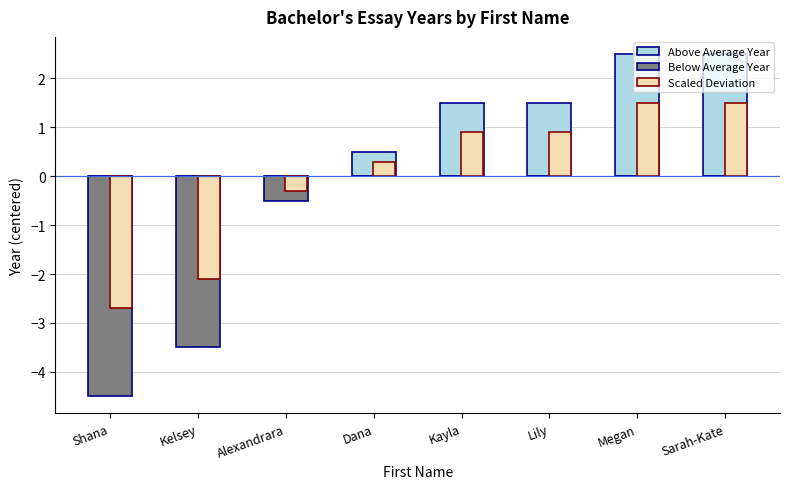

What is the approximate value of Scaled Deviation at Lily?

0.9